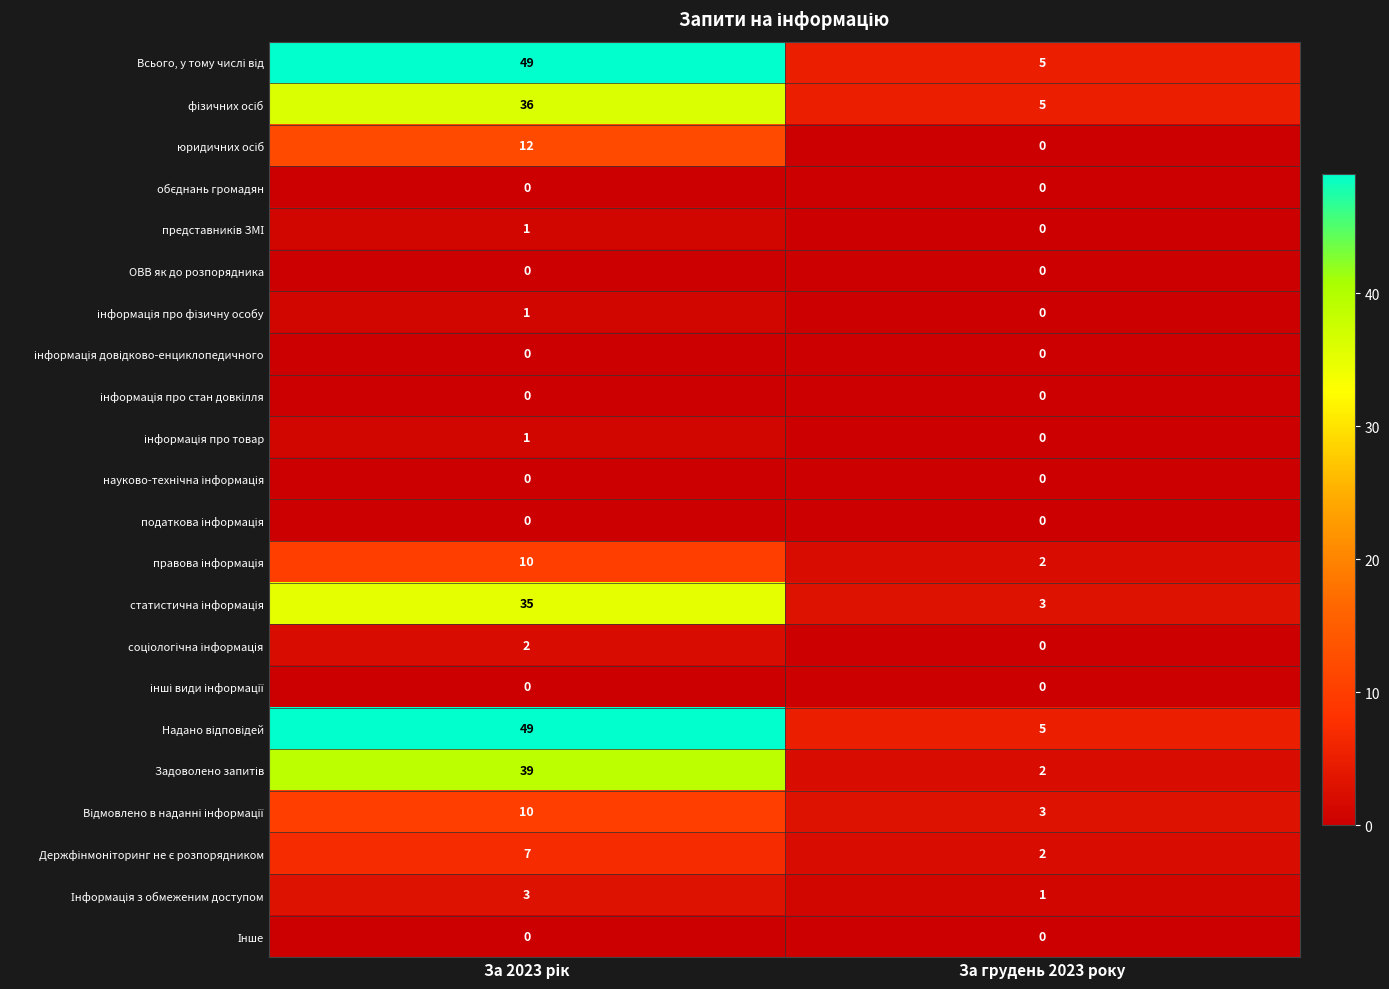

What is the total value across all series at За грудень 2023 року?

28